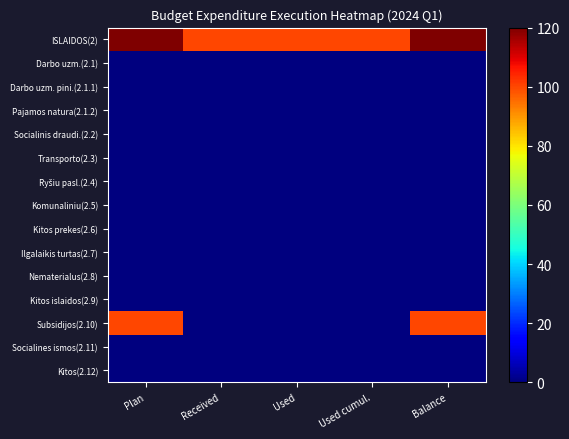

Which series has the largest total across all categories?

ISLAIDOS(2)